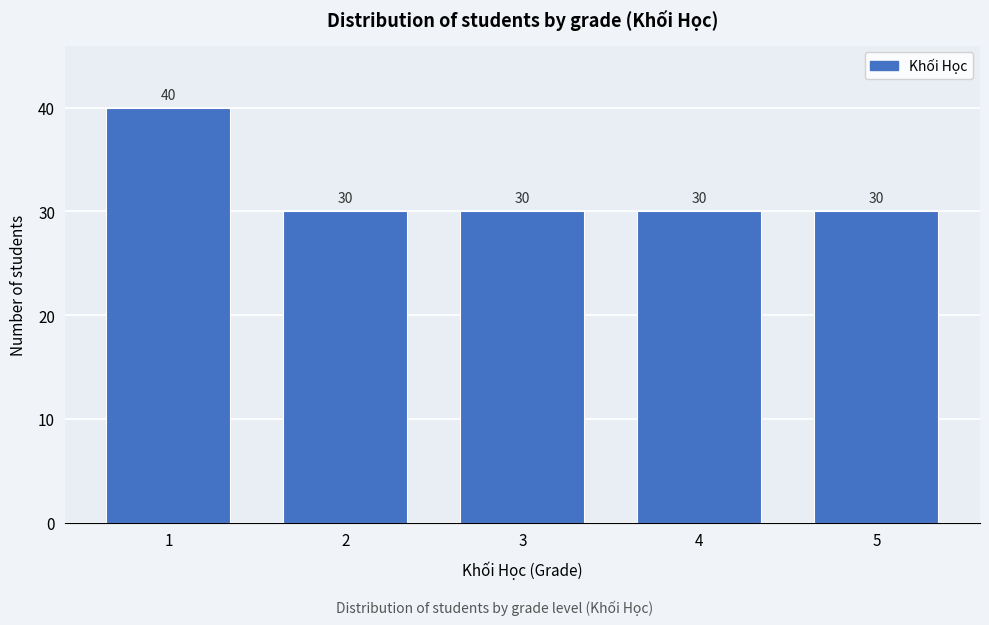

Reading left to right, list all the values displayed in this chart.

40	30	30	30	30